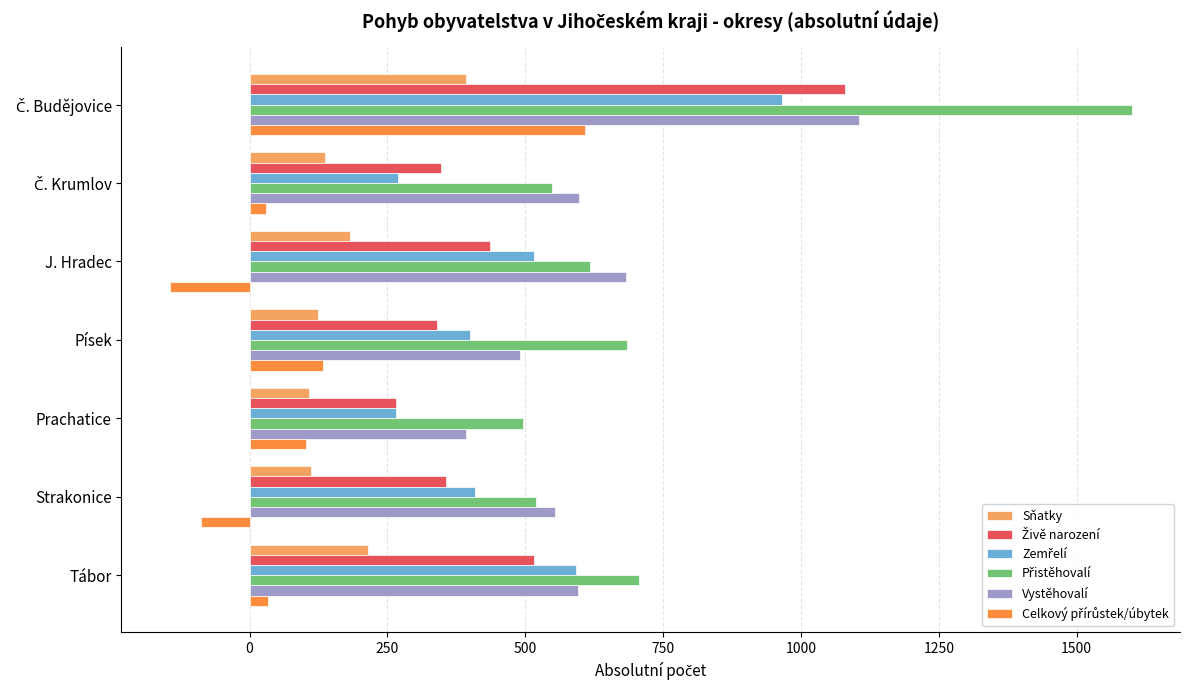

What is the average value of the Vystěhovalí series?

631